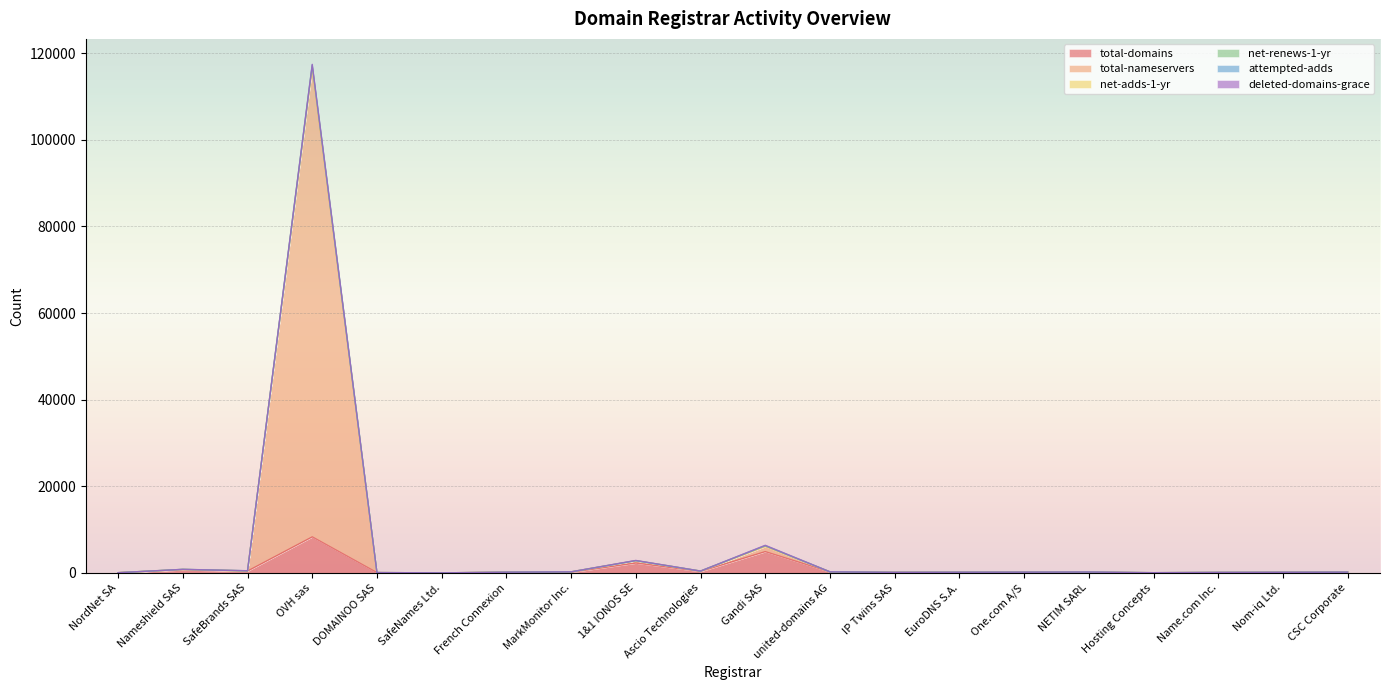

At Nom-iq Ltd., list the series in order from largest to smallest.

total-domains, total-nameservers, net-renews-1-yr, net-adds-1-yr, attempted-adds, deleted-domains-grace